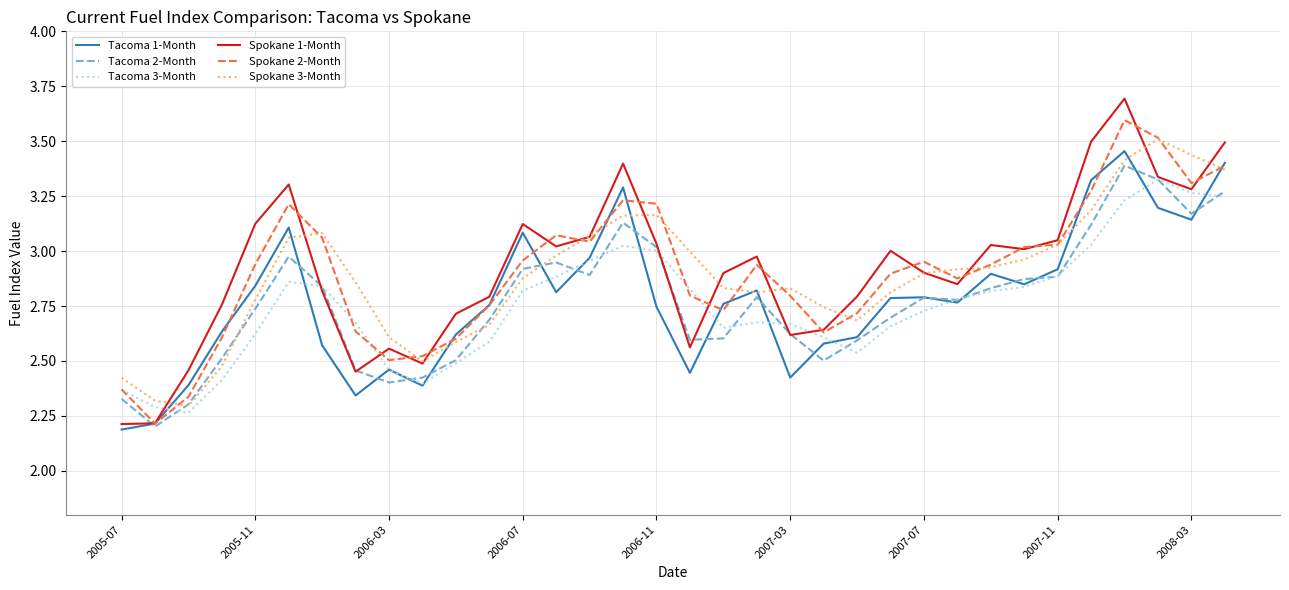

True or false: Spokane 3-Month and Tacoma 2-Month cross at least once.

True